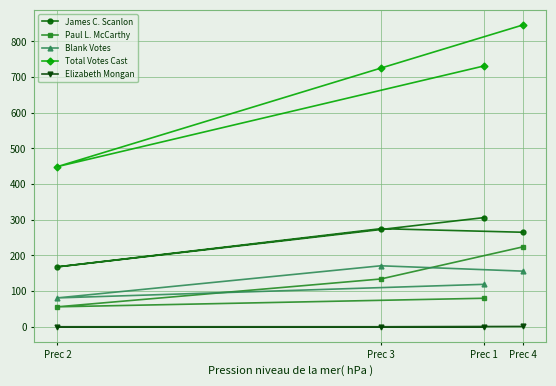

At which category does the chart reach its minimum across all series?

Prec 1